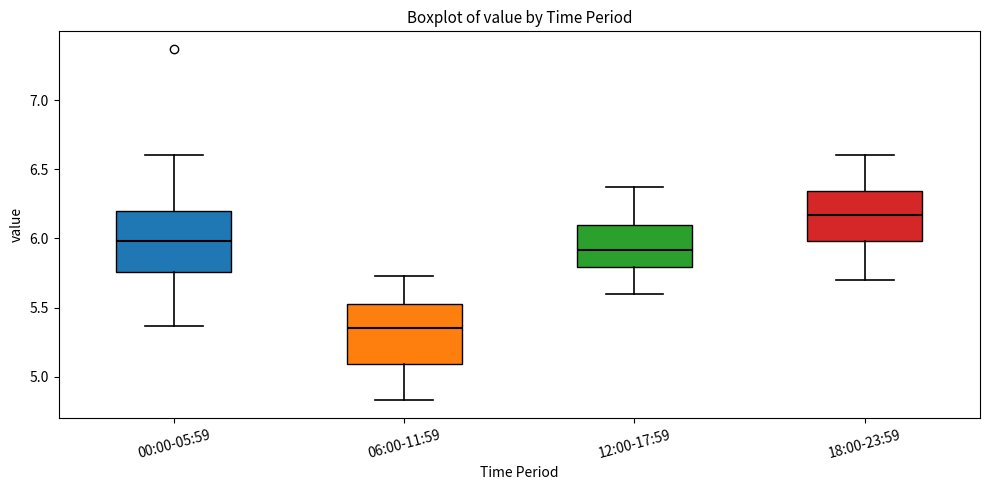

Reading left to right, read every box against the y-axis: the position of its median line, the range the box covers, and the ends of its whiskers. The values are not printed on the chart, so give them approximately, as read against the axis.

00:00-05:59: median 6.00, box 5.75 to 6.20, whiskers 5.35 to 6.60
06:00-11:59: median 5.35, box 5.10 to 5.55, whiskers 4.85 to 5.75
12:00-17:59: median 5.90, box 5.80 to 6.10, whiskers 5.60 to 6.35
18:00-23:59: median 6.15, box 6.00 to 6.35, whiskers 5.70 to 6.60